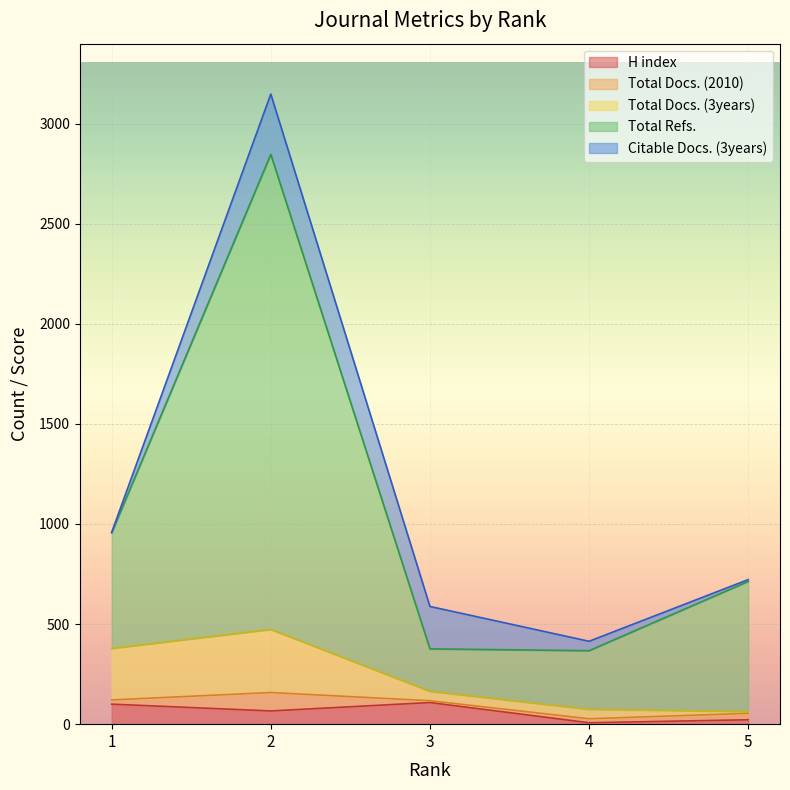

The value of H index at 1 is 100. True or false?

True